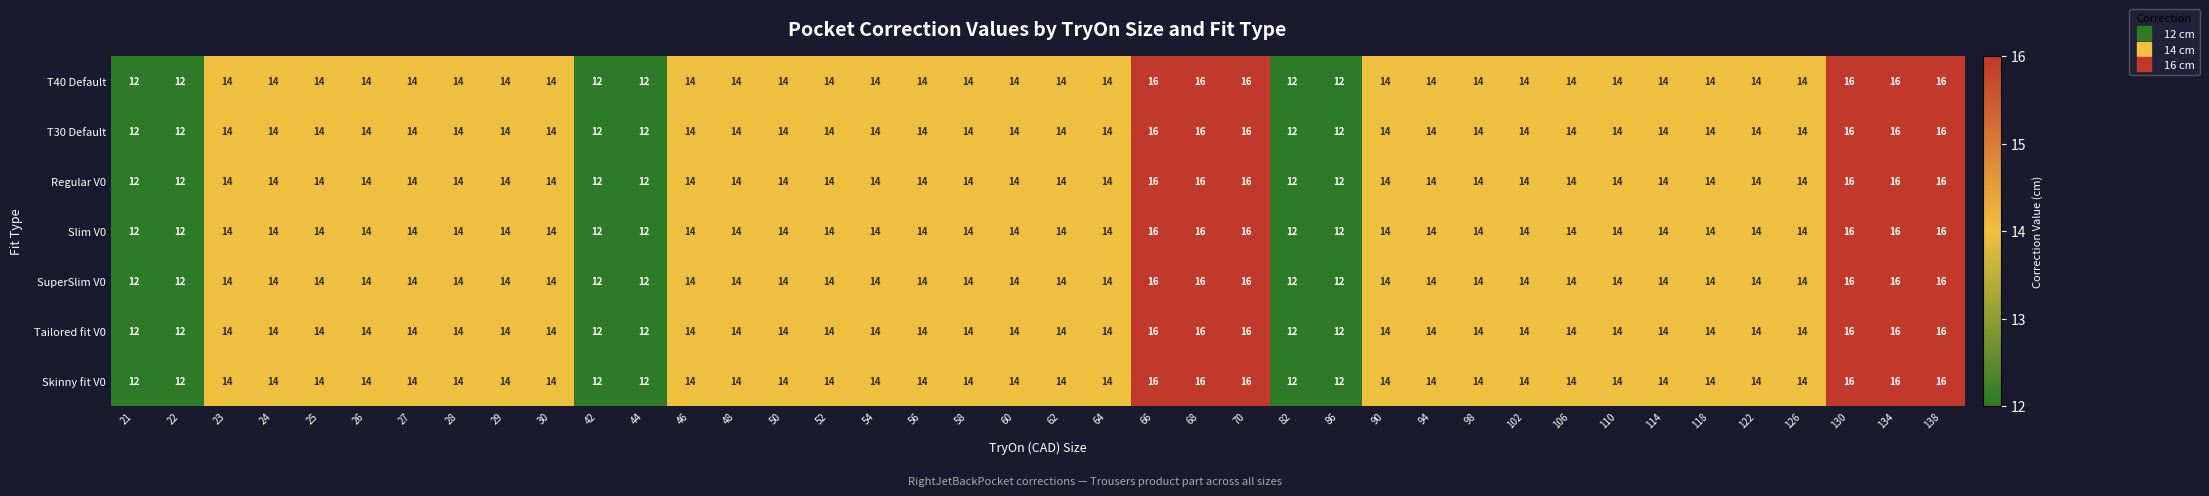

What is the sum of the Tailored fit V0 values at 56 and 68?

30